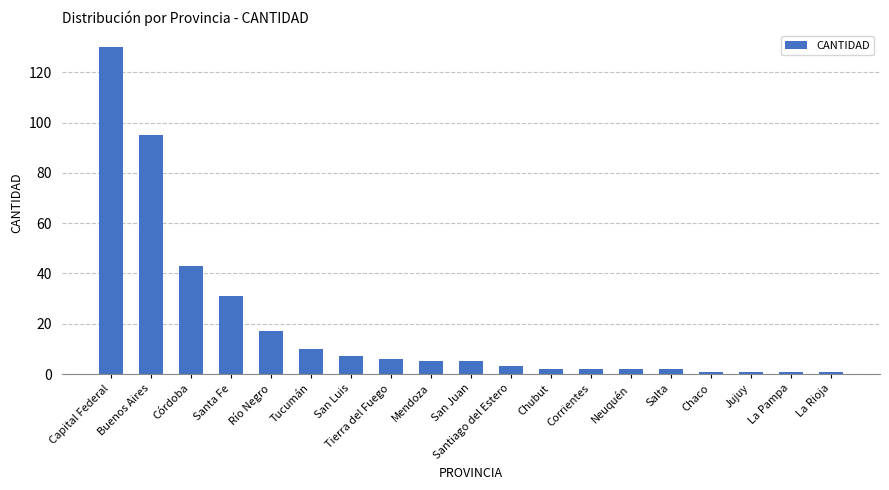

Does the chart contain stacked bars?

No